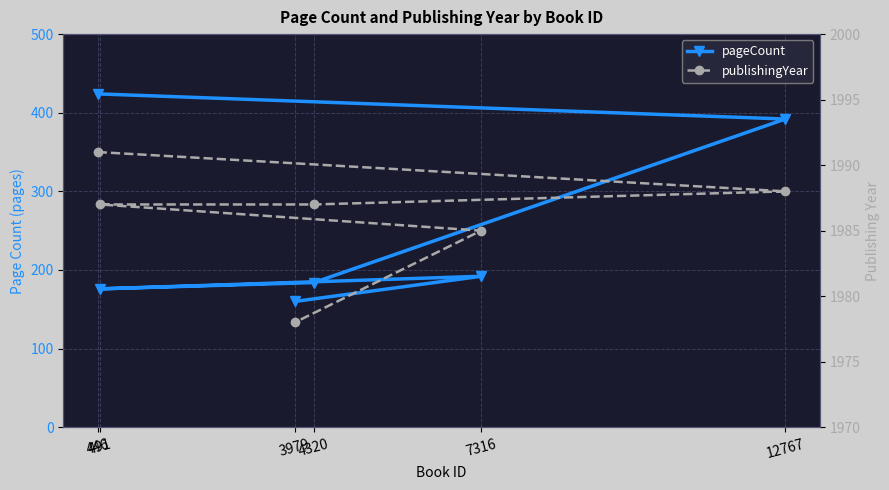

What is the value of the publishingYear point at the 6th from the left?

1978